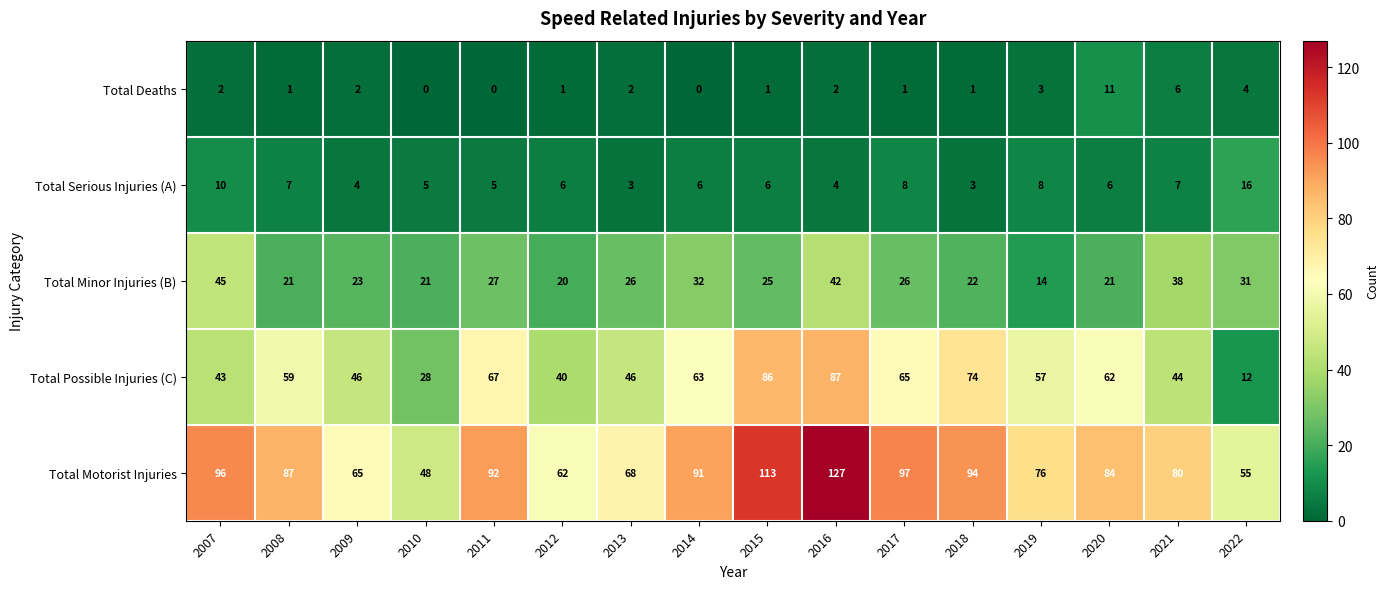

What is the sum of all Total Motorist Injuries values?

1335